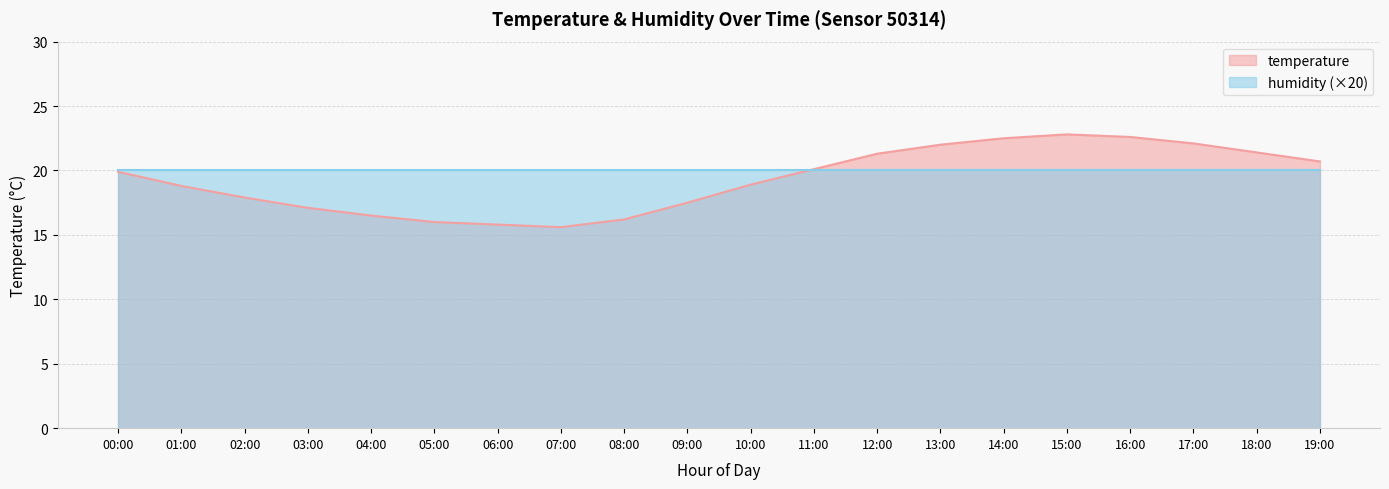

What is the value of the 8th point from the left?

15.6